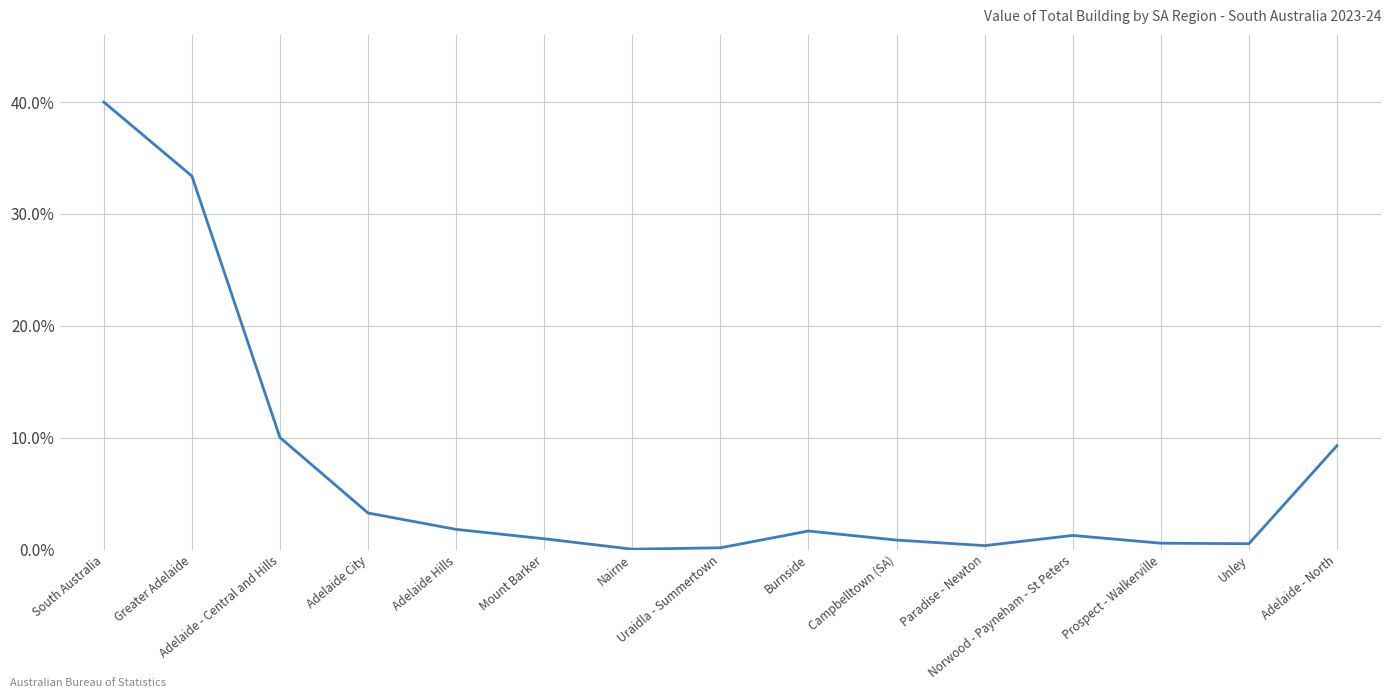

Is this an area chart (filled region under the line)?

No